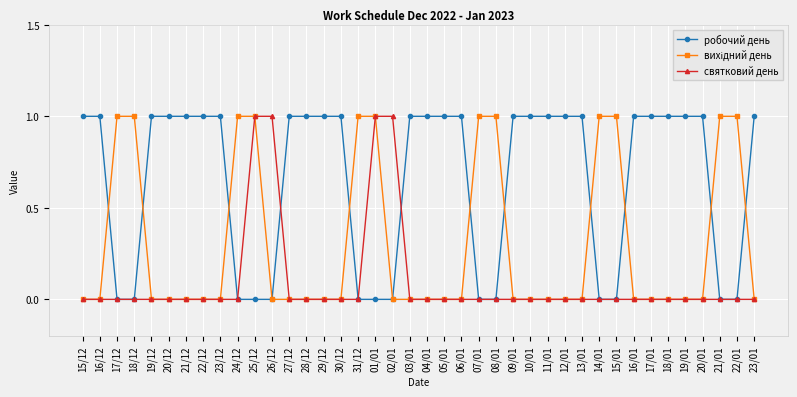

How many categories are shown in the chart?

40